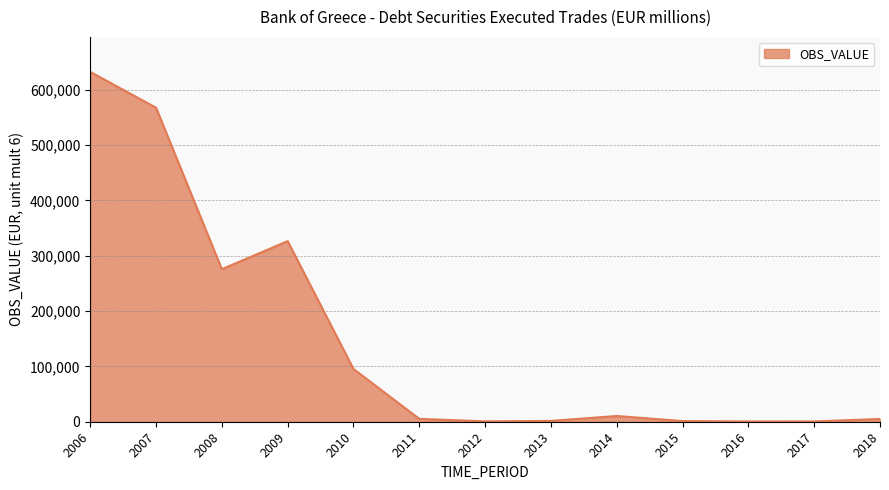

Where is the data nearest to the value 316378?

2009